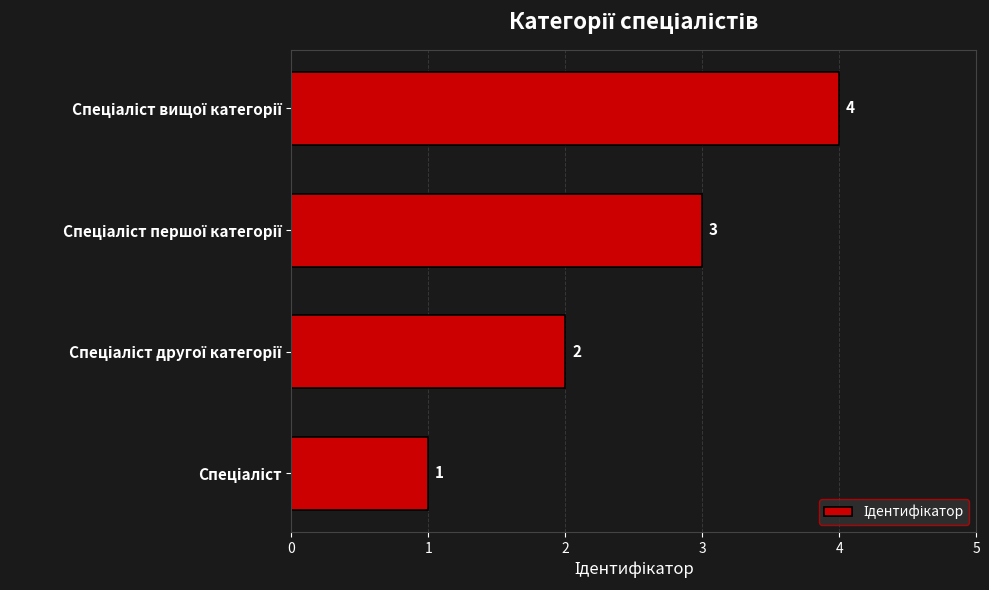

What is the difference between the maximum and minimum values?

3